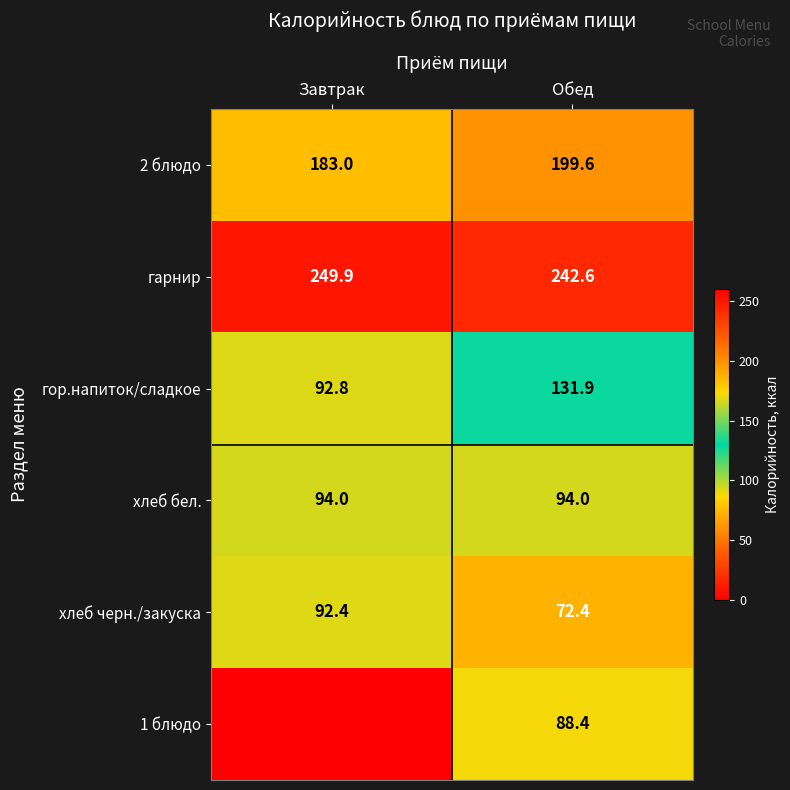

Between Обед and Завтрак, which is larger?

Обед